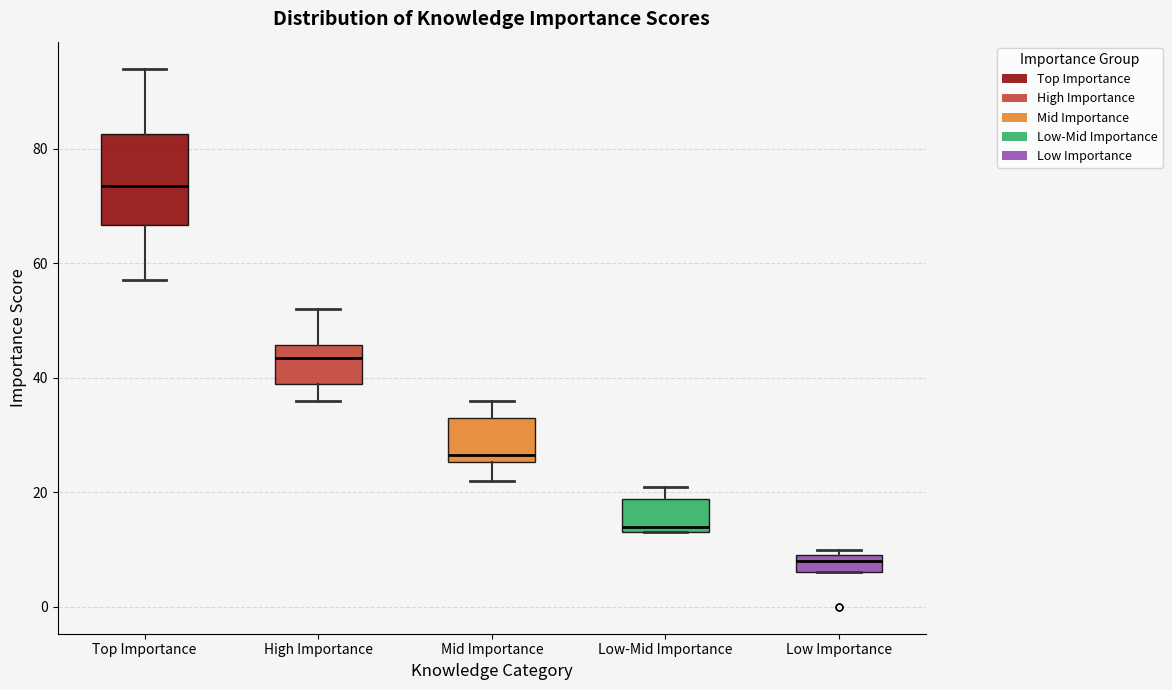

Which box's median line is the highest?

Top Importance